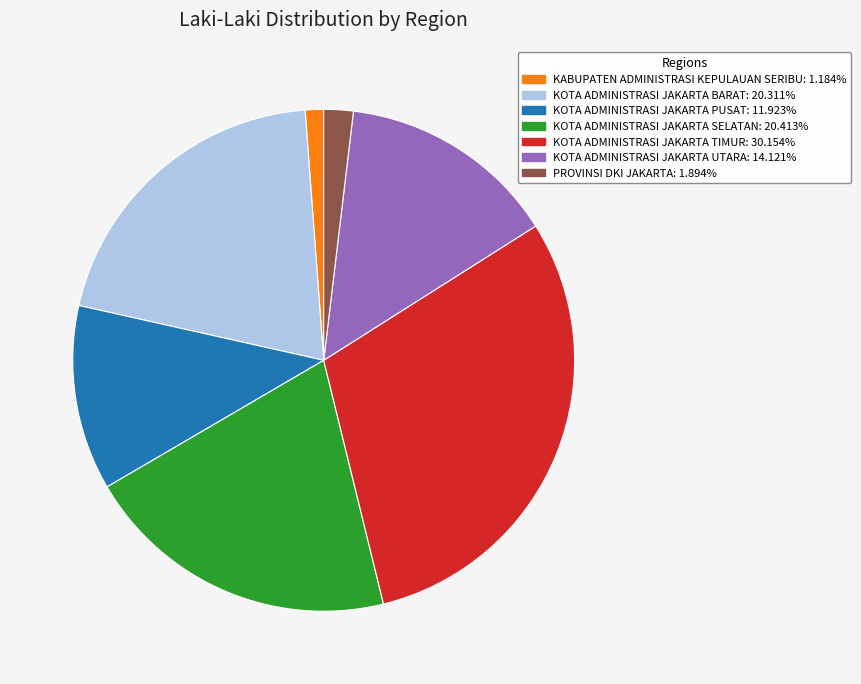

Which slice is the smallest?

KABUPATEN ADMINISTRASI KEPULAUAN SERIBU